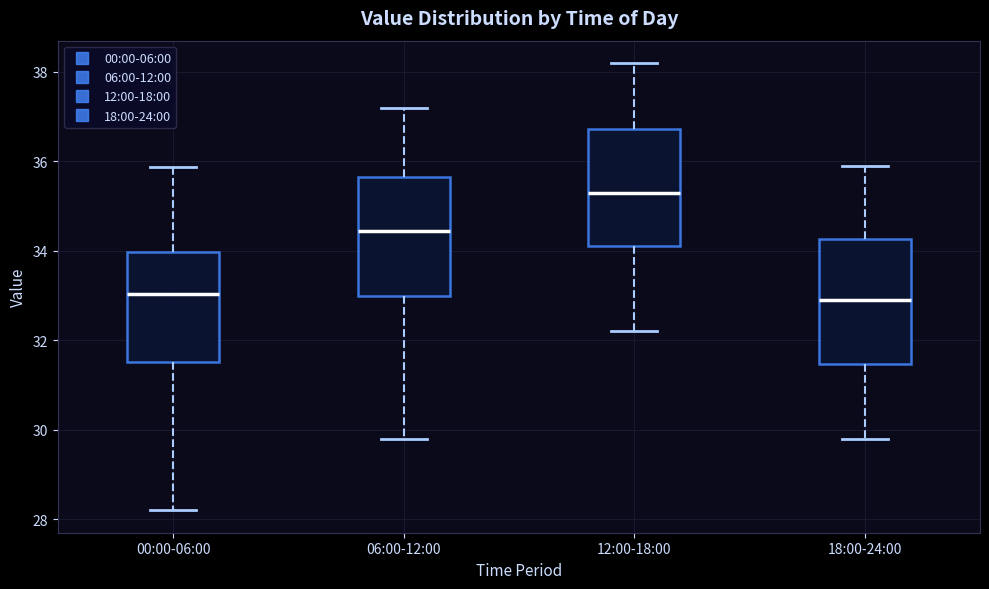

Reading left to right, transcribe this box plot: for each box, give where its median line is, the range the box spans, and where its two whiskers end, as read against the y-axis. The values are not printed on the chart, so give them approximately, as read against the axis.

00:00-06:00: median 33.0, box 31.6 to 34.0, whiskers 28.2 to 35.8
06:00-12:00: median 34.4, box 33.0 to 35.6, whiskers 29.8 to 37.2
12:00-18:00: median 35.4, box 34.2 to 36.8, whiskers 32.2 to 38.2
18:00-24:00: median 33.0, box 31.4 to 34.2, whiskers 29.8 to 36.0